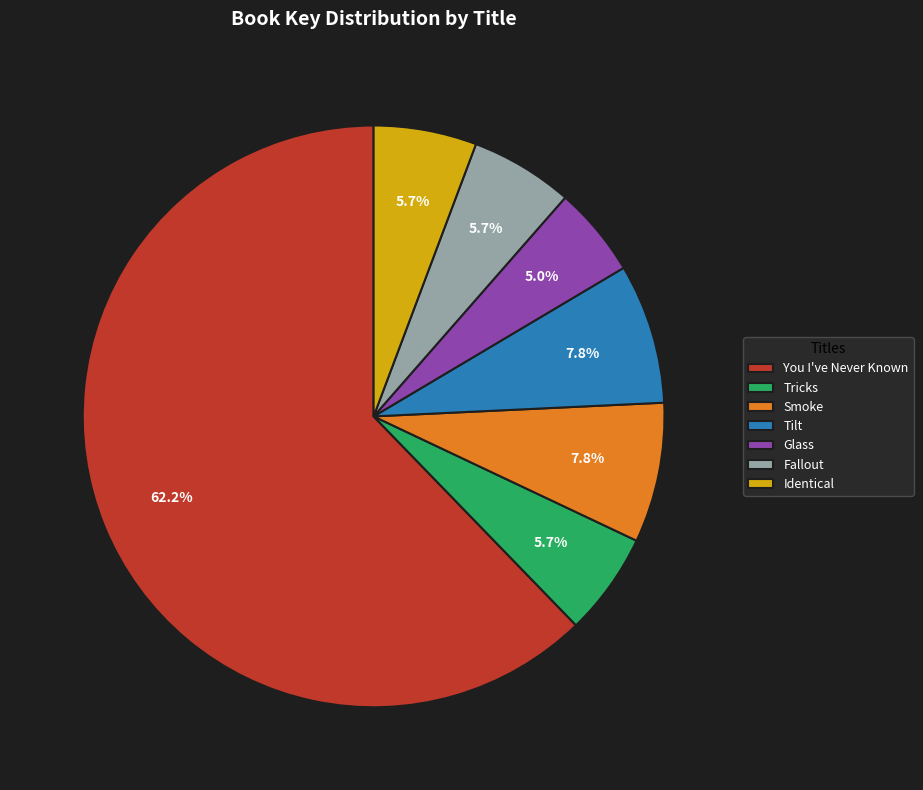

Which slice is the largest?

You I've Never Known